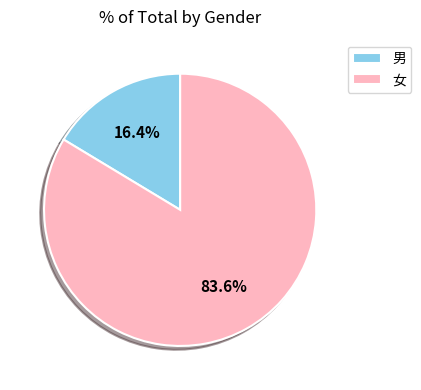

How many slices are in this pie chart?

2